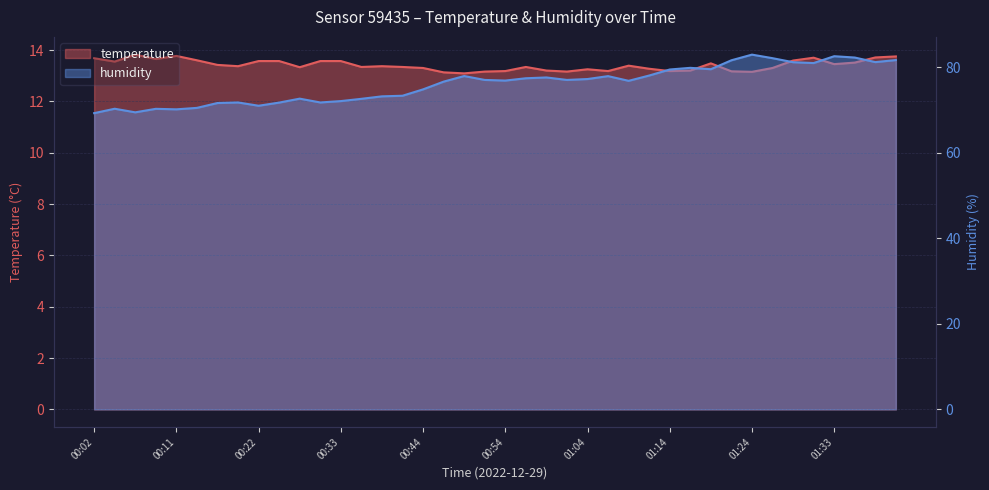

What is the highest value of the temperature series?

13.8